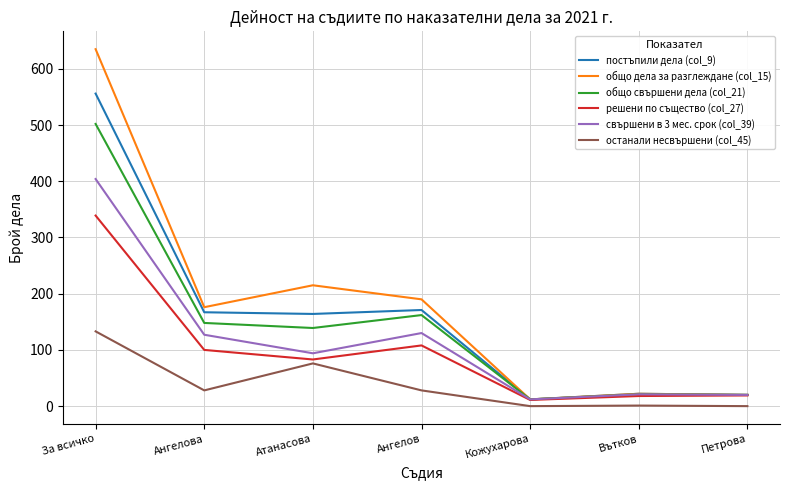

How many interior local valleys does the постъпили дела (col_9) series have?

2